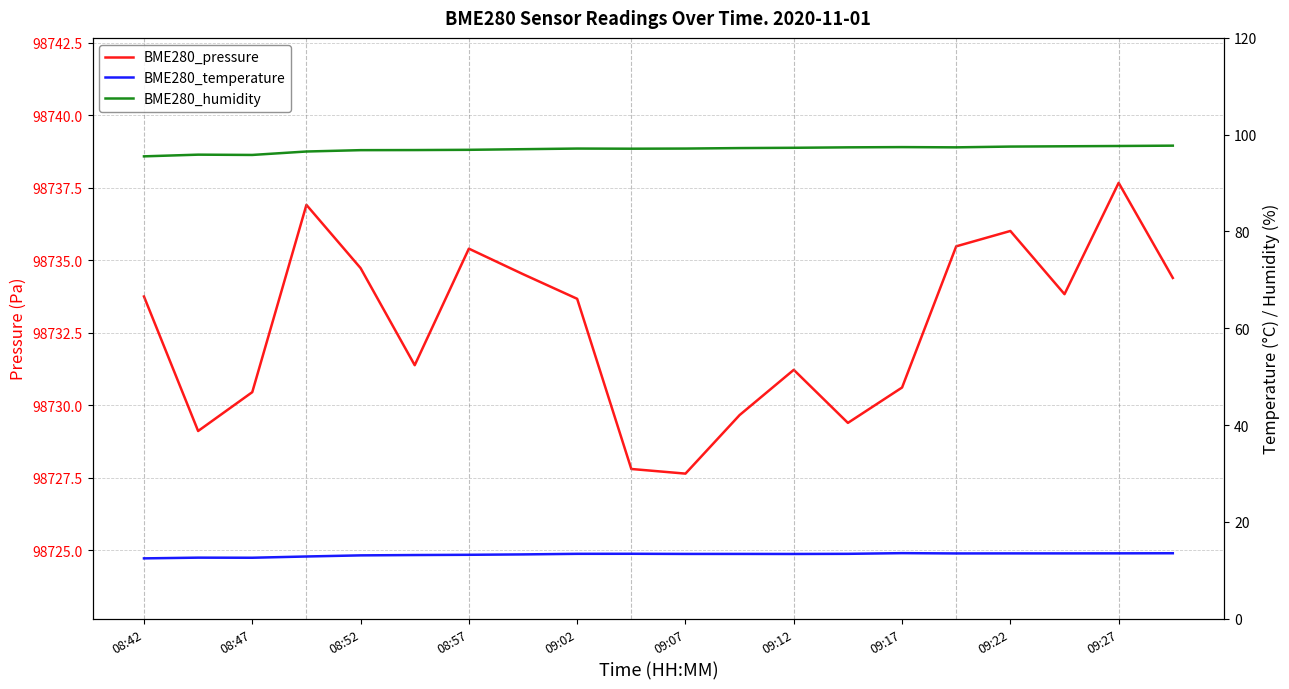

Where is BME280_humidity nearest to the value 96?

08:47